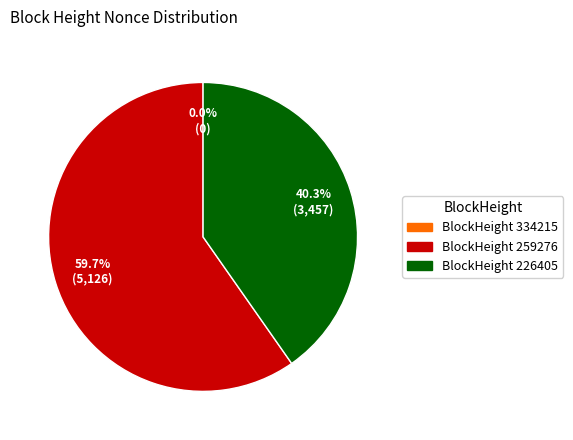

Does any single category account for the majority?

Yes